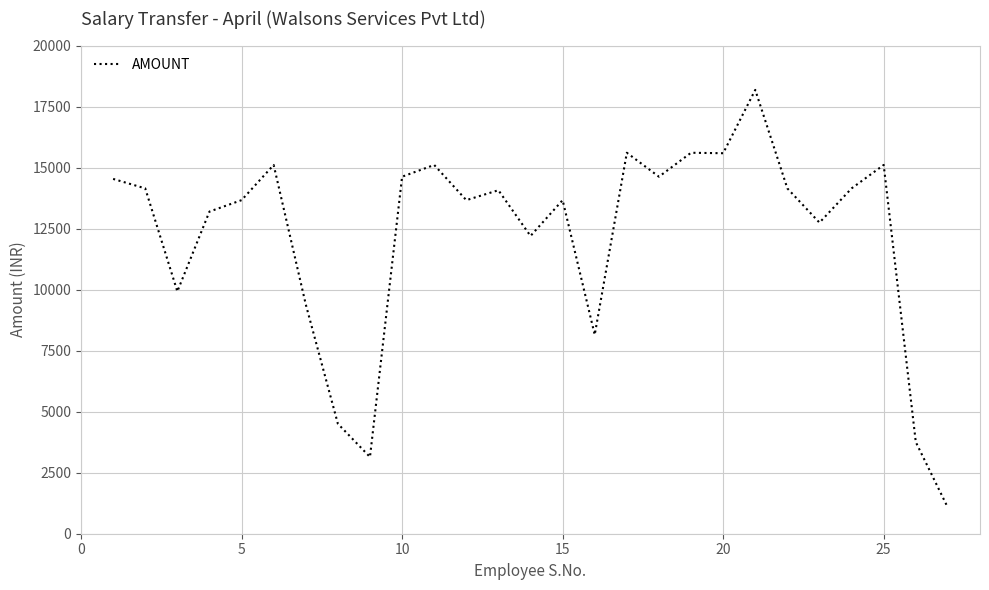

What is the smallest value displayed?

1066